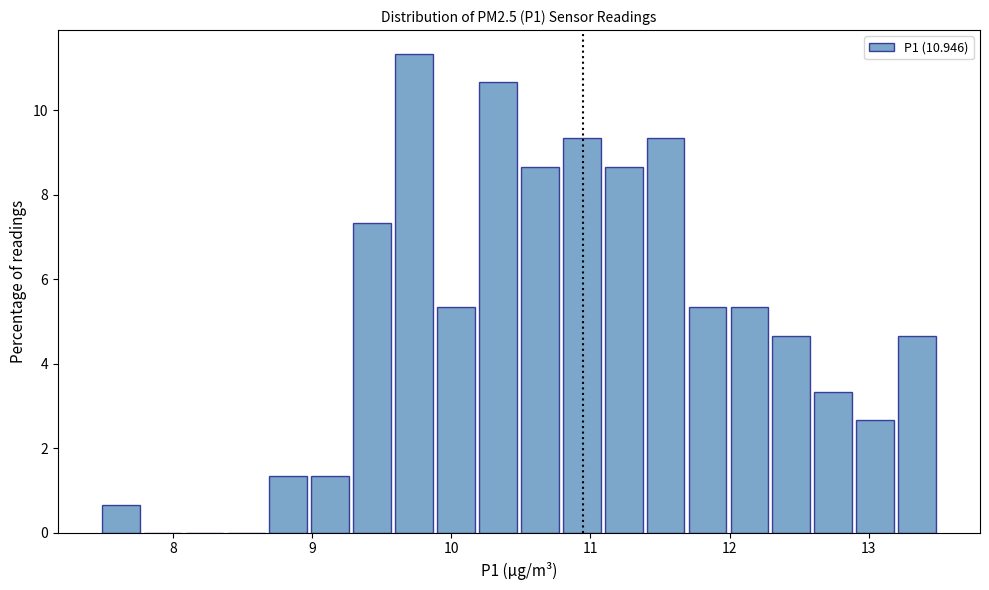

Read against the x-axis, roughly where is the centre of the tallest bar?

9.7